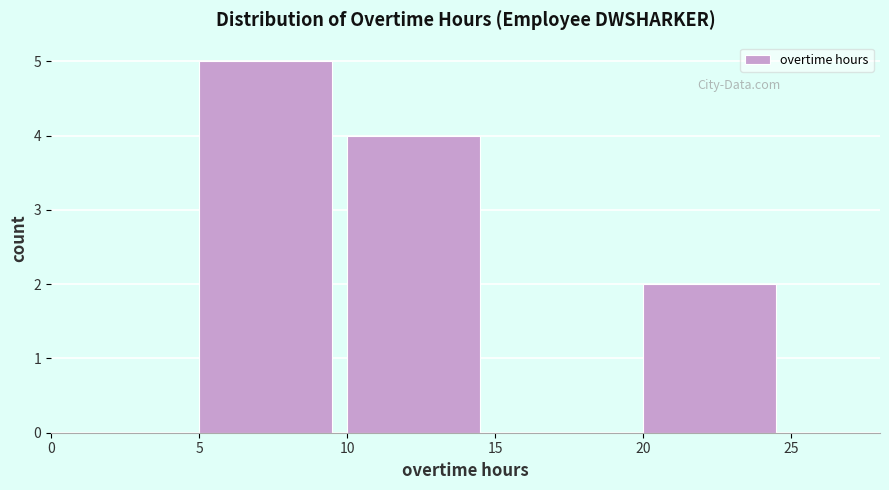

How tall is the bar that spans 20 to 25 on the x-axis? The values are not printed on the chart, so give them approximately, as read against the axis.

2